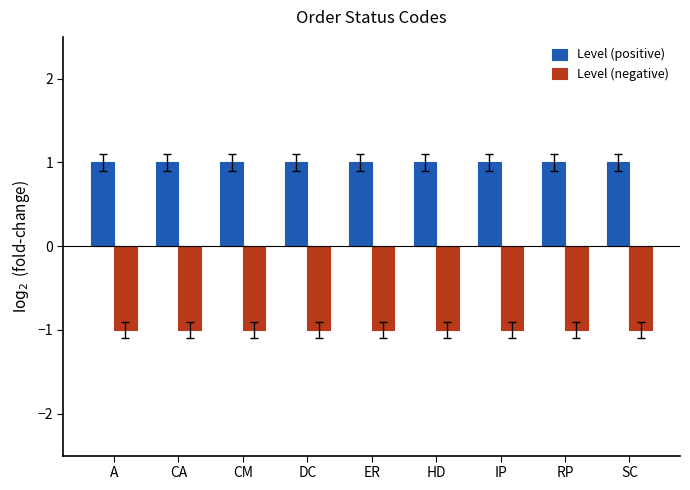

Reading left to right, list all the values displayed in this chart.

Level (positive): 1	1	1	1	1	1	1	1	1
Level (negative): -1	-1	-1	-1	-1	-1	-1	-1	-1